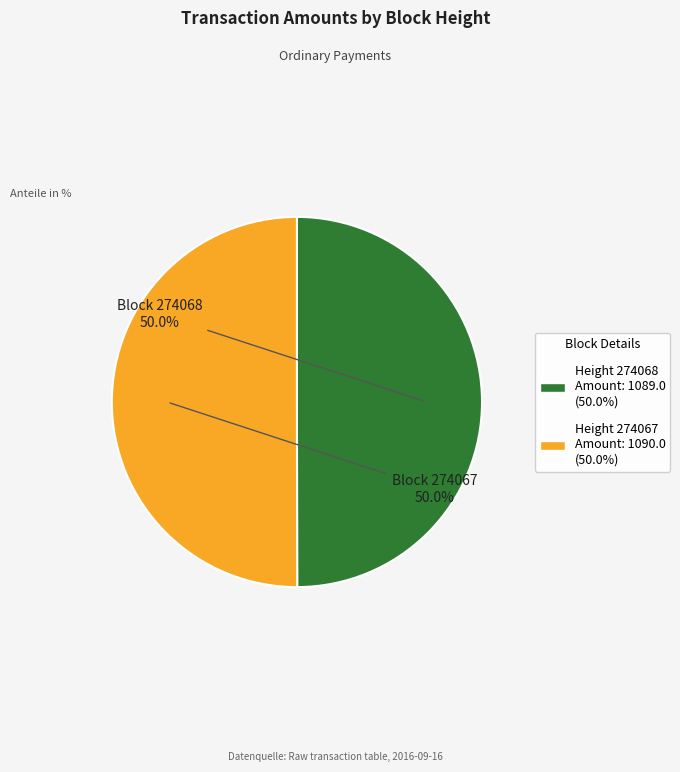

What is the ratio of the value at Height 274067 Amount: 1090.0 (50.0%) to the value at Height 274068 Amount: 1089.0 (50.0%)?

1.0